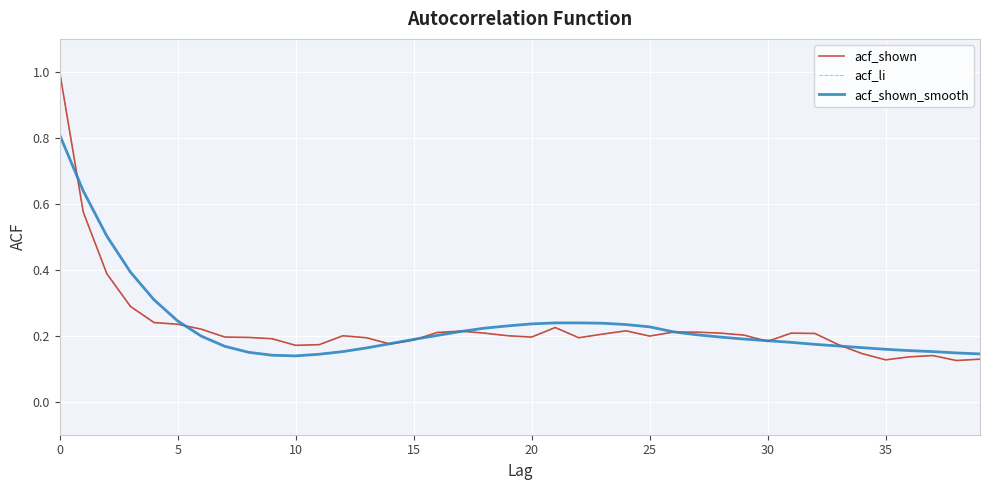

True or false: acf_shown_smooth and acf_shown intersect in this chart.

True